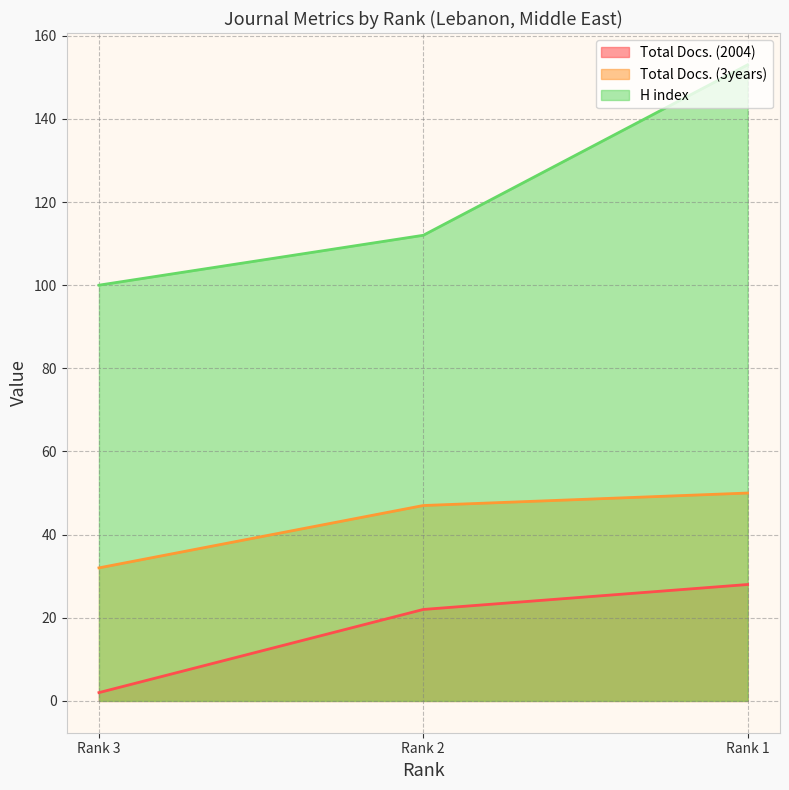

What is the average value of the Total Docs. (3years) series?

43